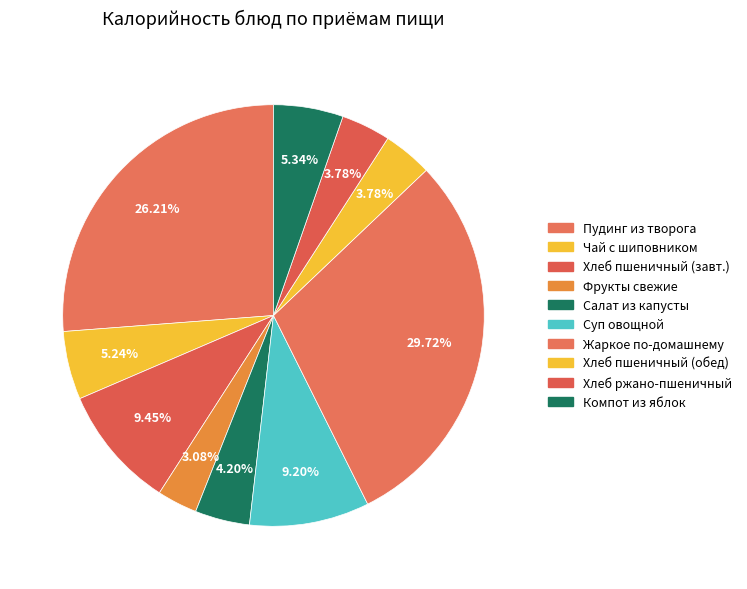

Count the number of slices in the pie.

10